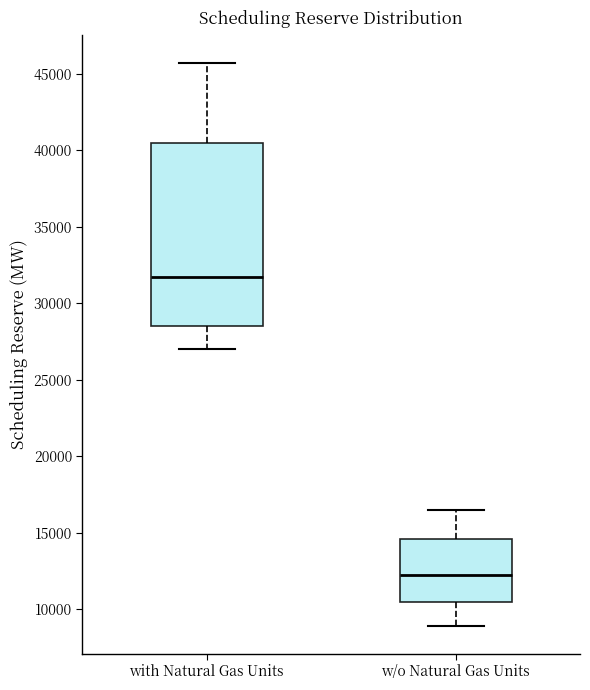

Where does the upper whisker of the box for with Natural Gas Units end on the y-axis? The values are not printed on the chart, so give them approximately, as read against the axis.

45500